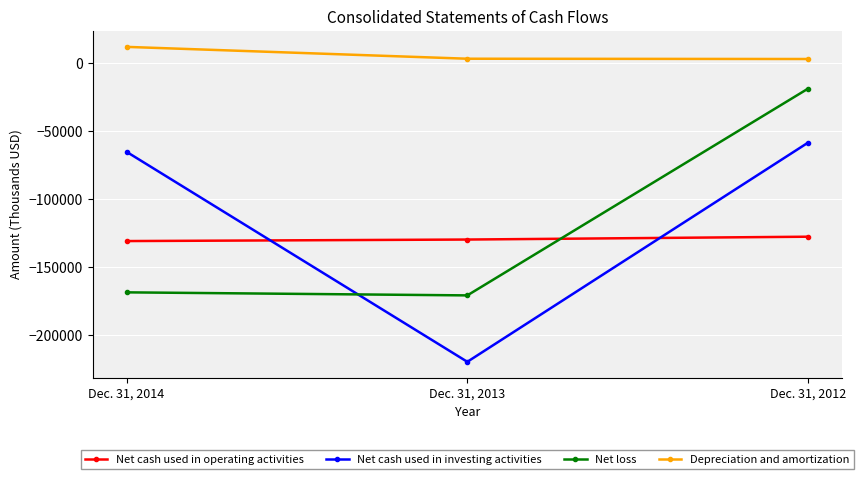

Which series has the widest spread of values?

Net cash used in investing activities